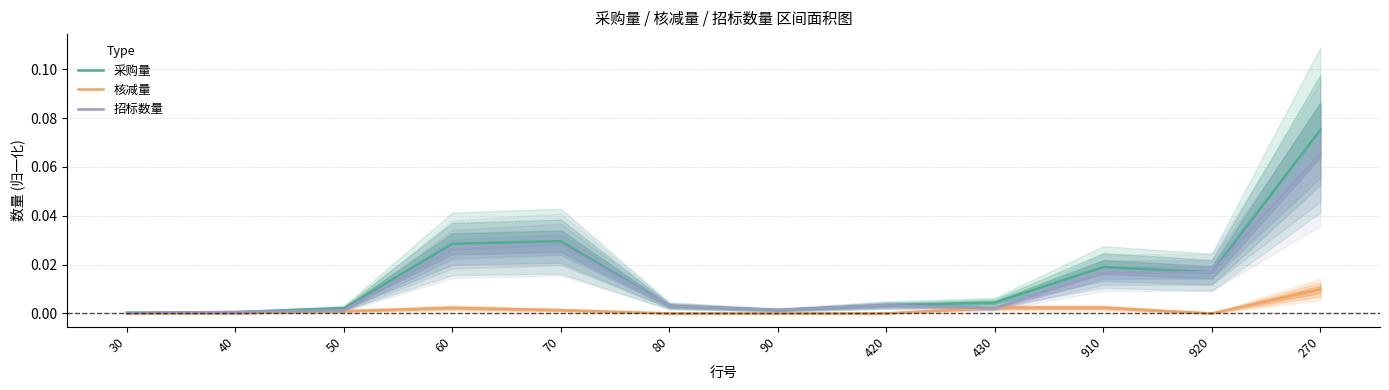

List the labels in order of 招标数量 value, smallest first.

30, 40, 50, 90, 430, 80, 420, 910, 920, 60, 70, 270